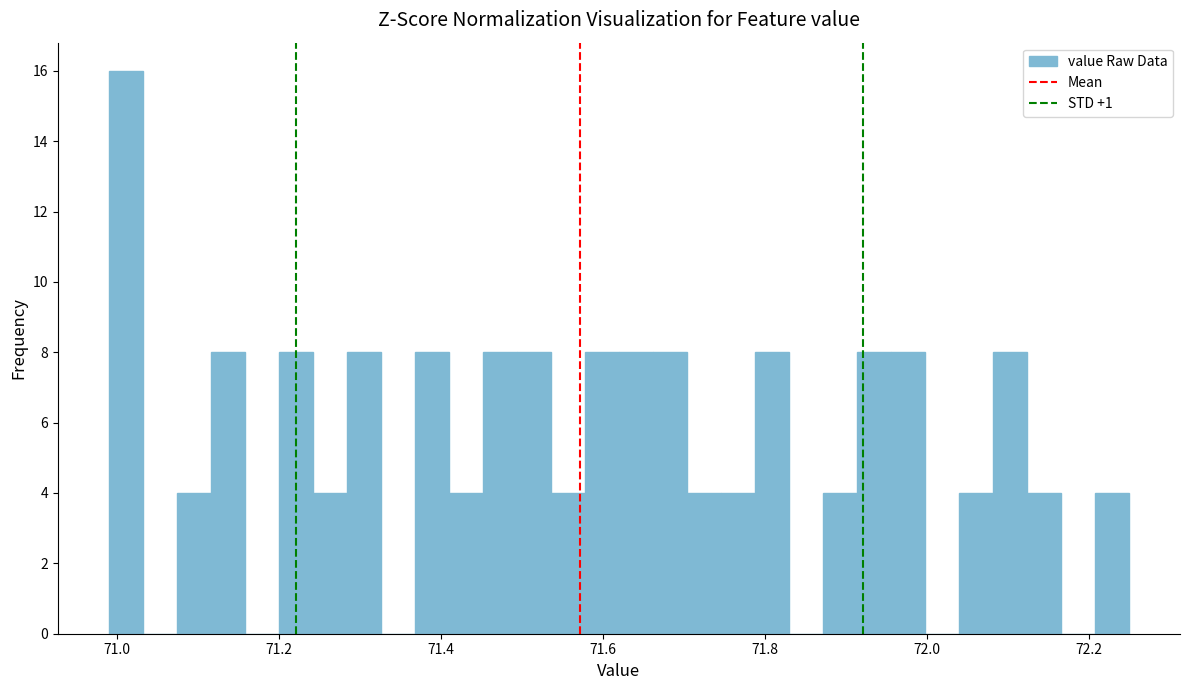

Around what value on the x-axis is the tallest bar? Give the approximate position of its centre, as read against the axis.

71.02